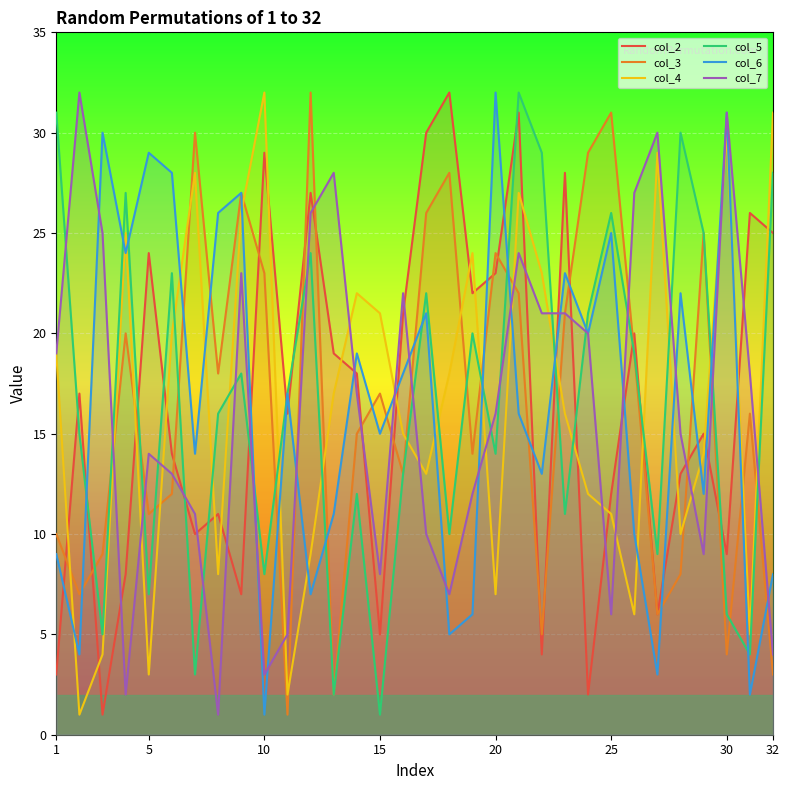

Does the chart display data point markers on the line(s)?

No